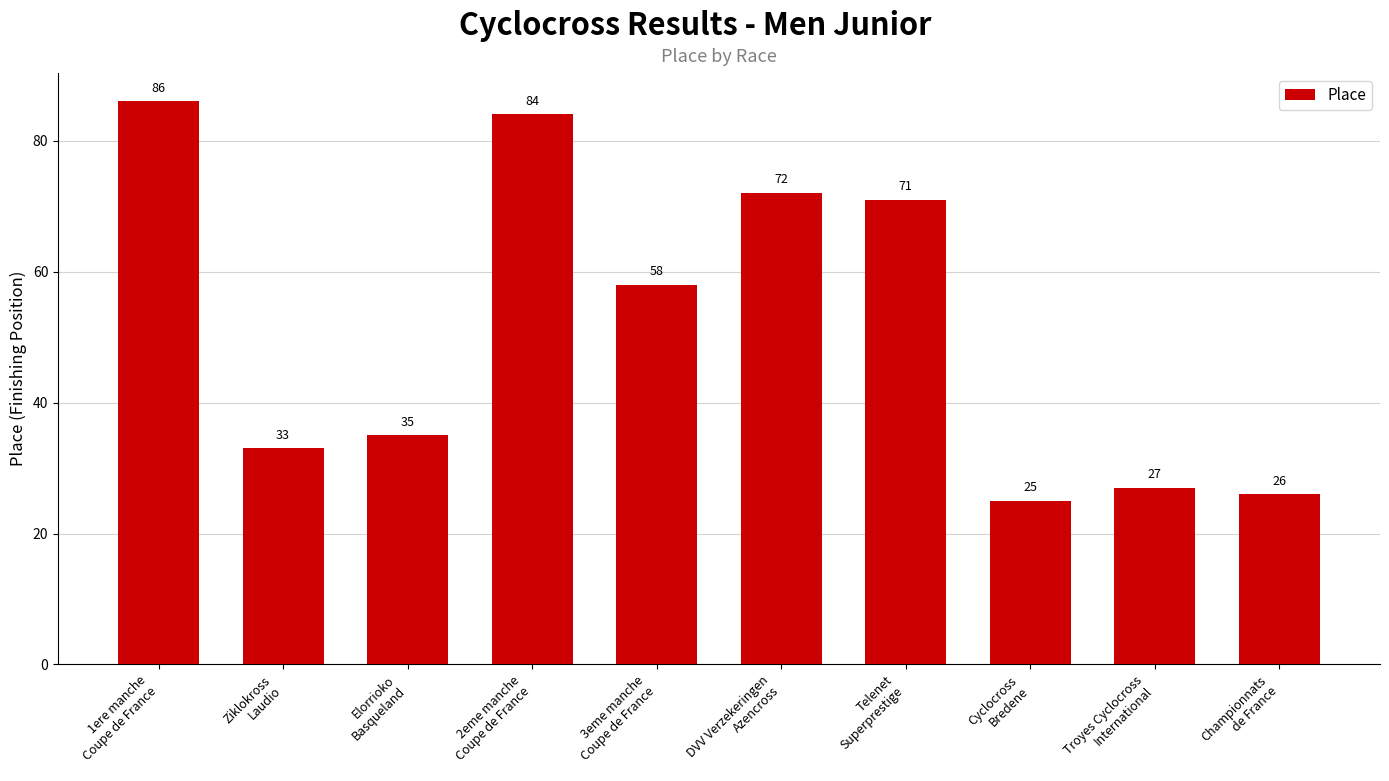

Is it true that the value at Cyclocross
Bredene is 10?

False